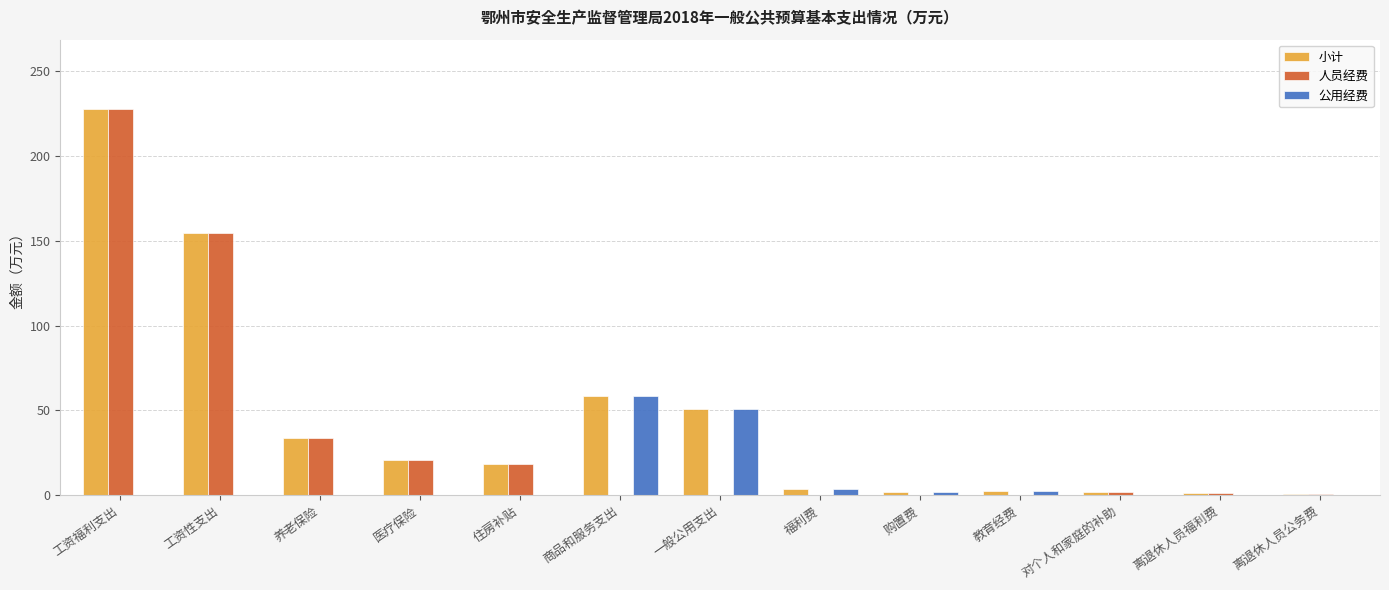

Where is 人员经费 nearest to the value 113?

工资性支出